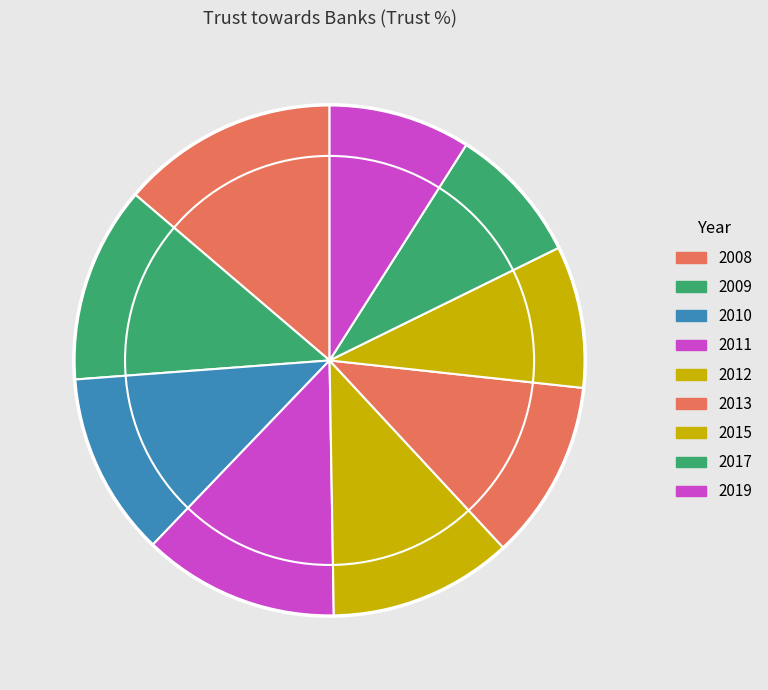

Between 2010 and 2017, which is larger?

2010